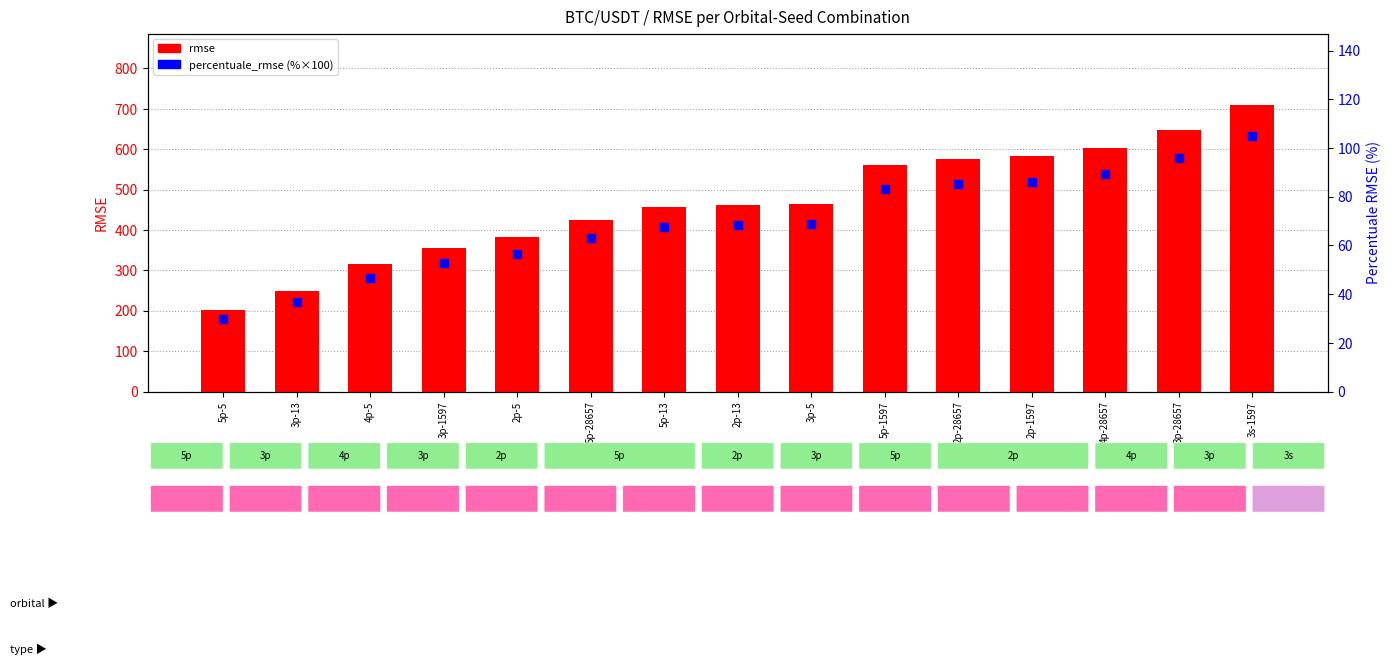

At which category is the sum across all series the highest?

3s-1597